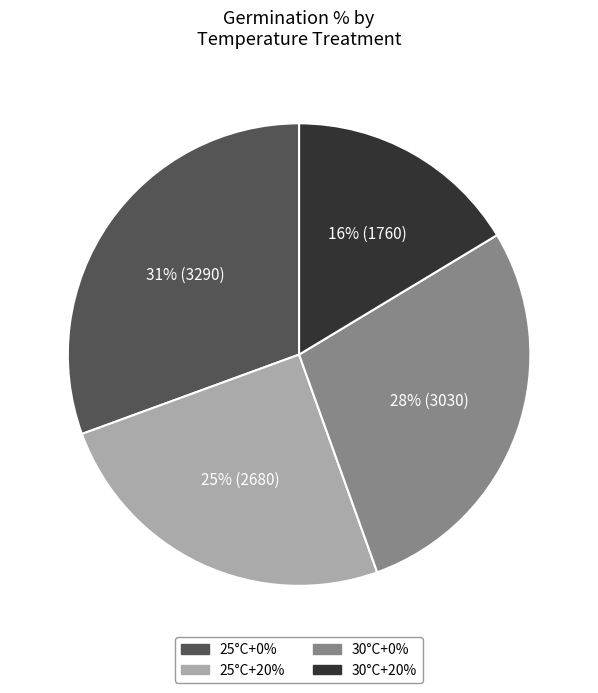

Does any single category account for the majority?

No